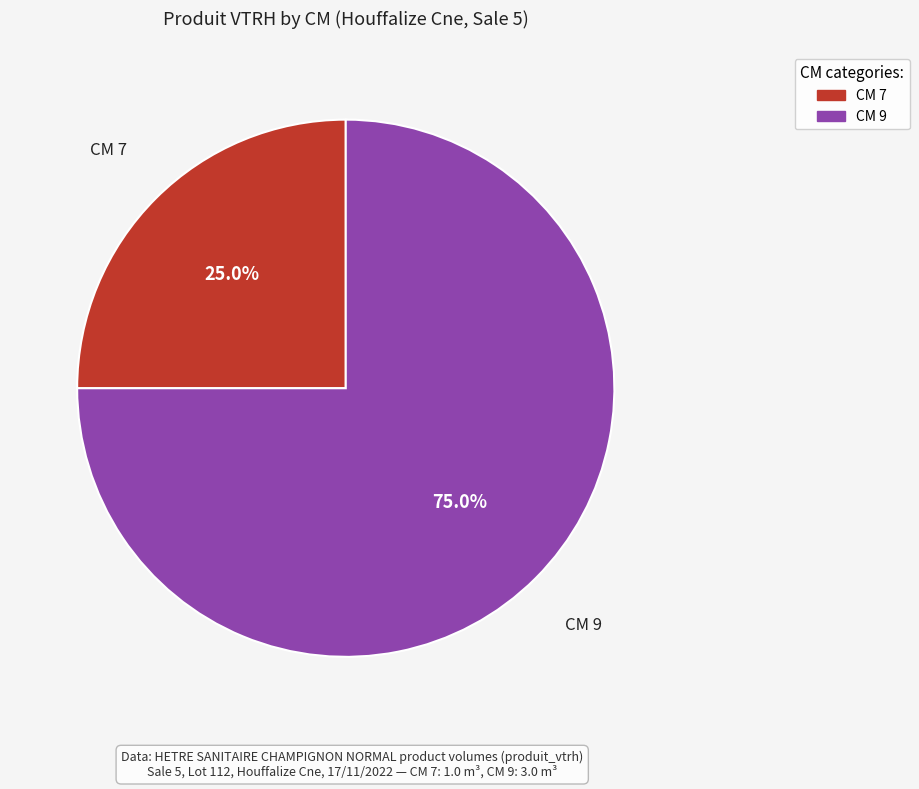

Is there any slice that represents more than half of the pie?

Yes